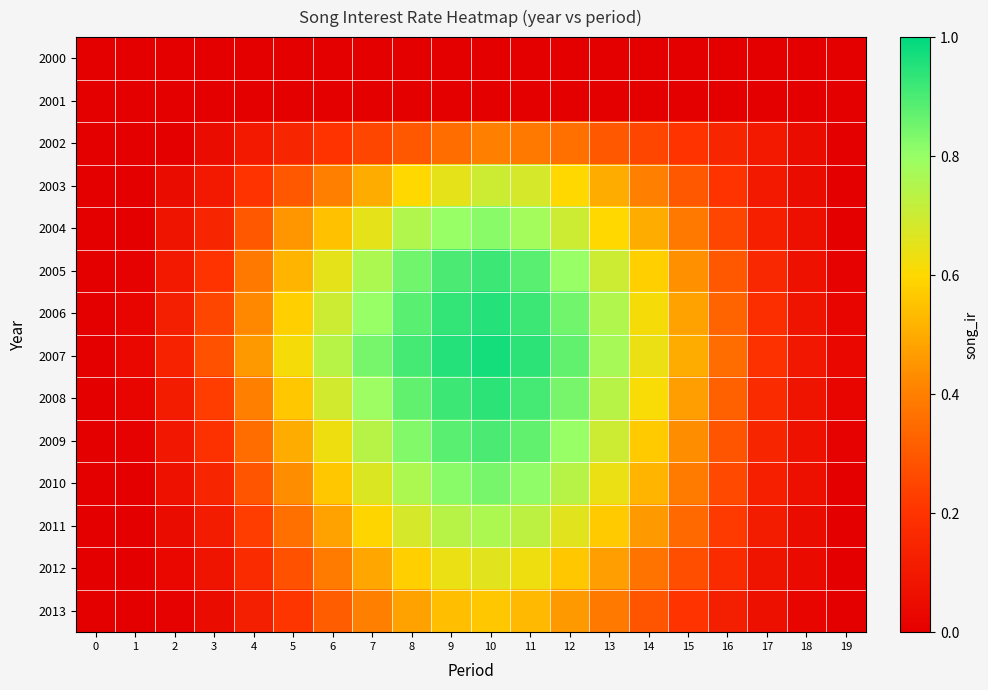

Which series has the widest spread of values?

2007